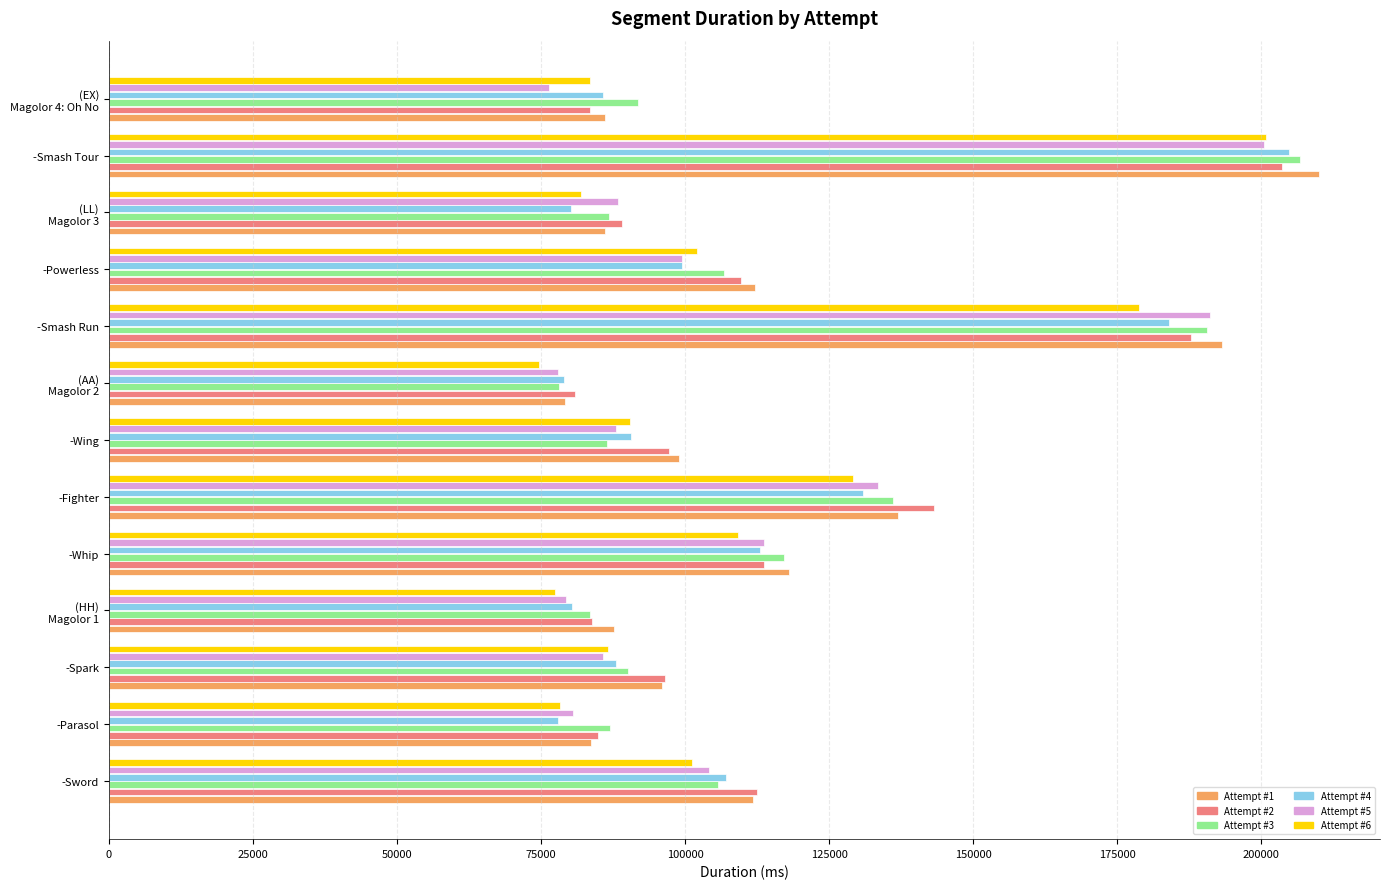

What is the spread (max minus min) of values at -Parasol?

8965